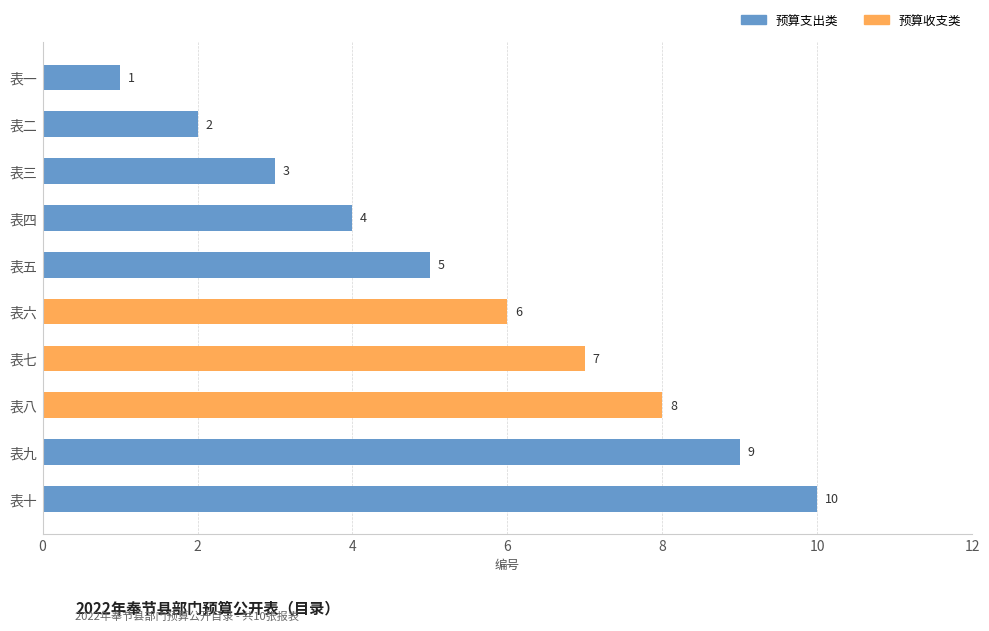

What is the change in value from 表六 to 表七?

+1